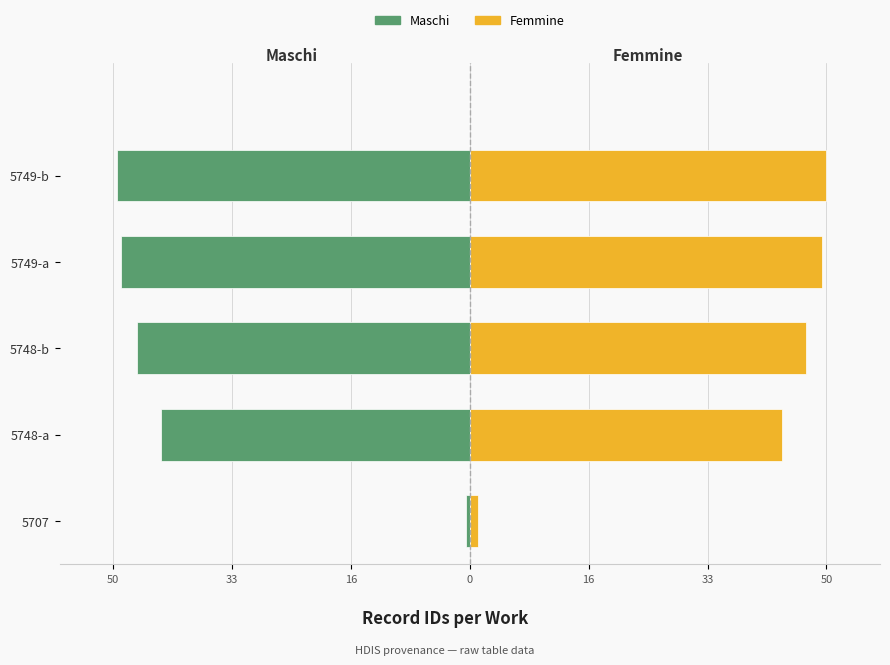

The Maschi series shows -43.3 at 5748-a. True or false?

True